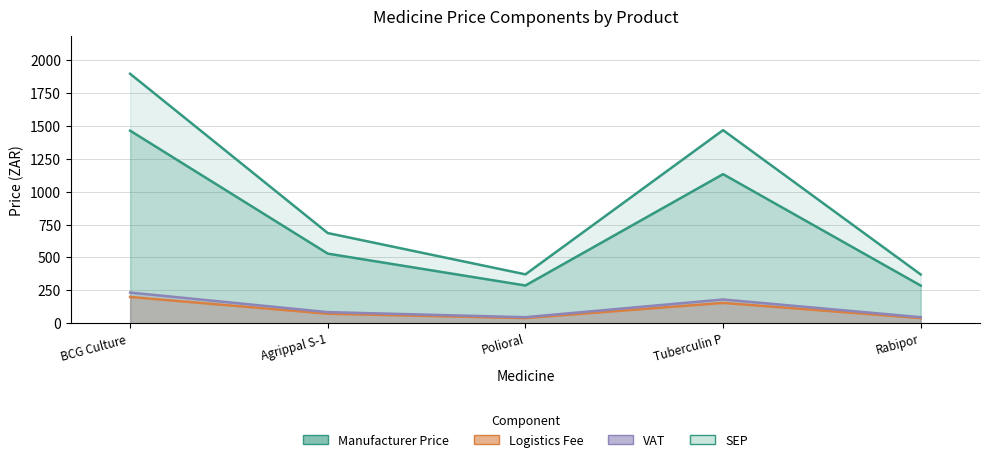

What is the average value of the SEP series?

958.2